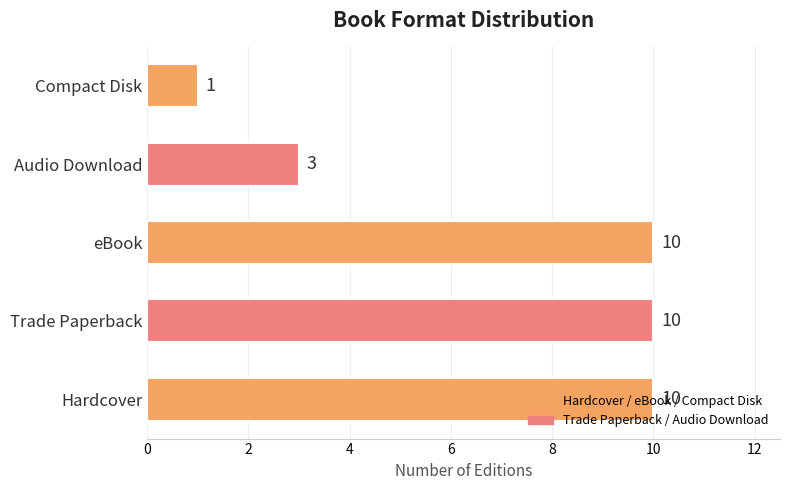

What is the average value?

7